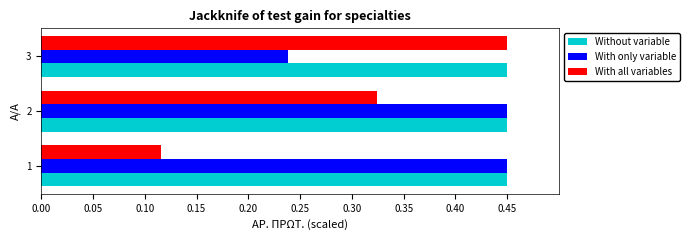

Which series has the largest total across all categories?

Without variable